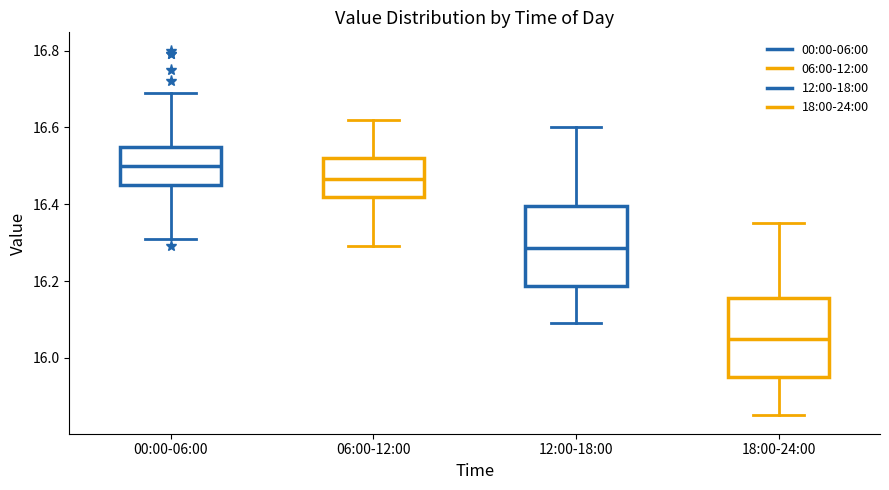

Where is the lower edge of the box for 00:00-06:00 on the y-axis? The values are not printed on the chart, so give them approximately, as read against the axis.

16.46